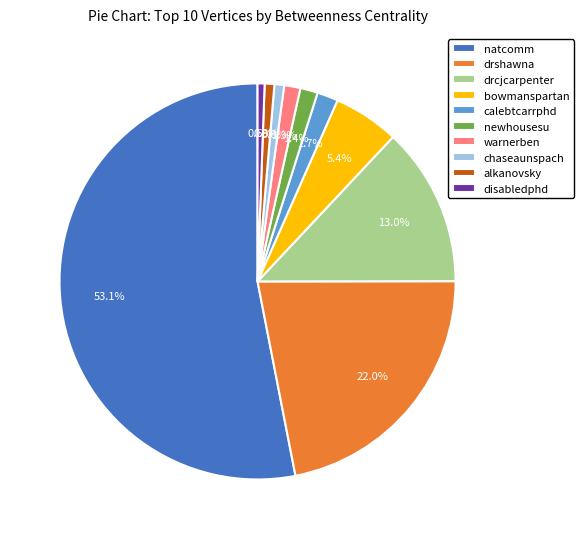

The chaseaunspach slice represents 11% of the pie. True or false?

False